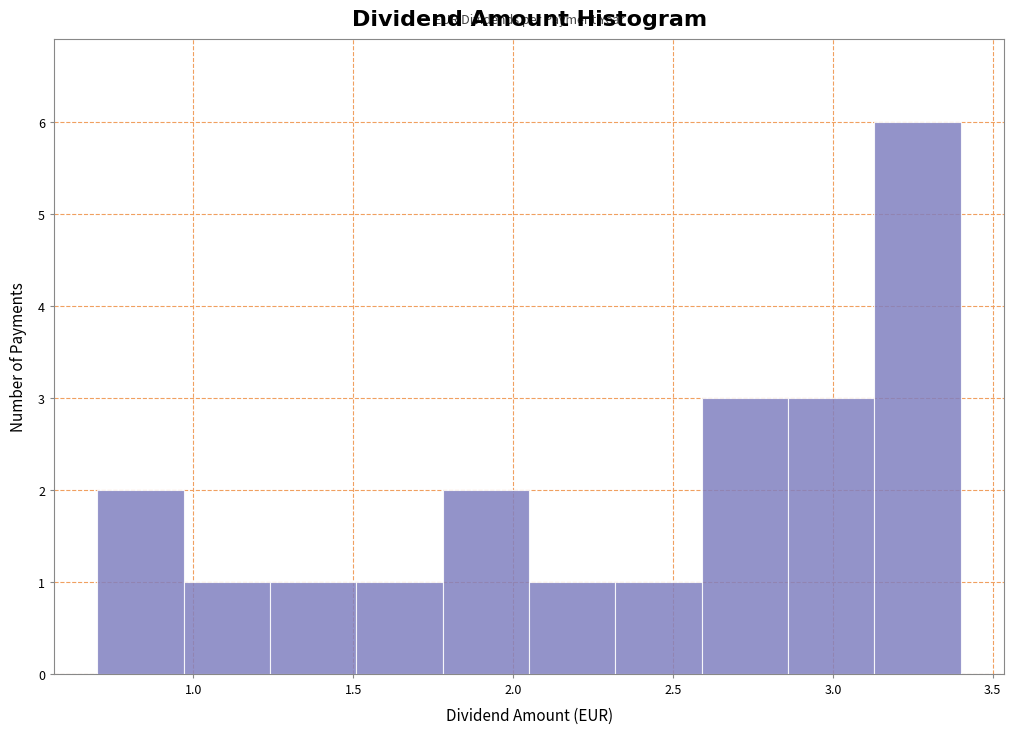

Which range on the x-axis has the tallest bar?

3.13 to 3.40